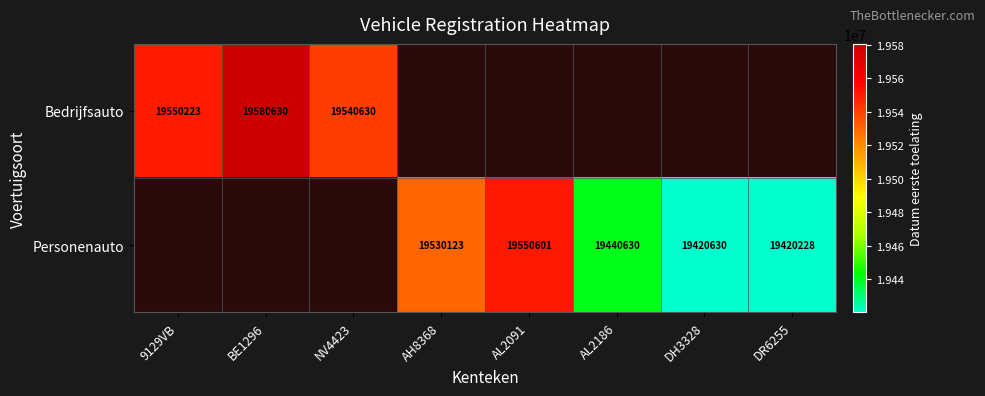

Between DH3328 and AH8368, which is larger?

AH8368